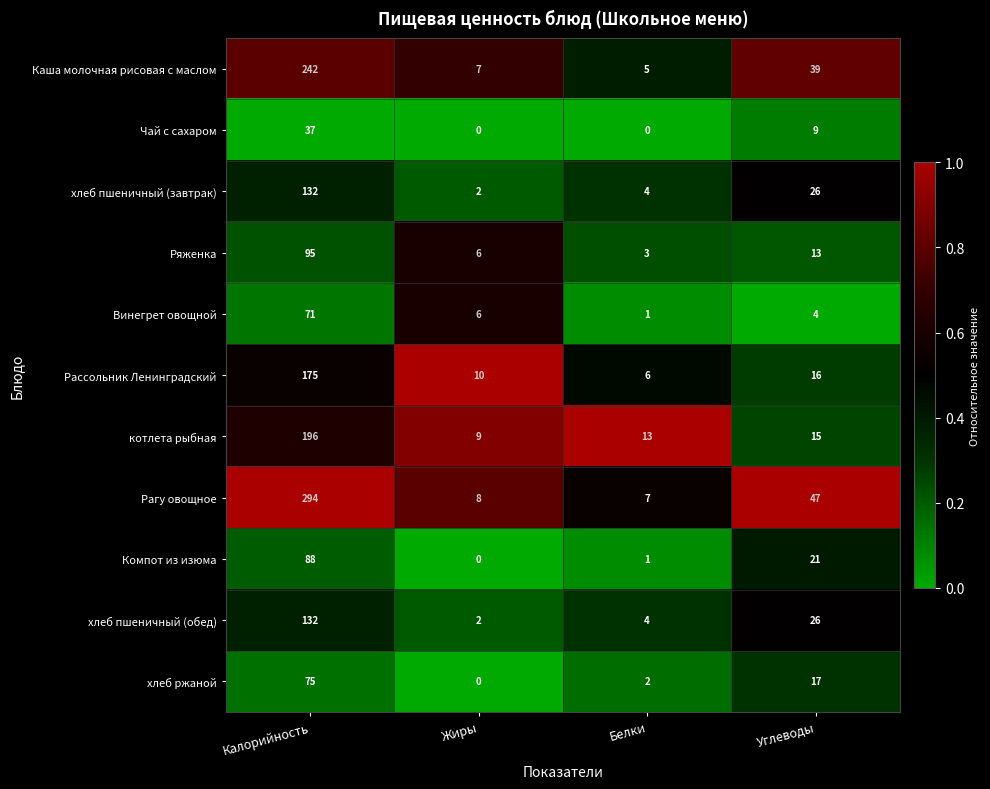

The Рассольник Ленинградский series shows 175 at Калорийность. True or false?

True